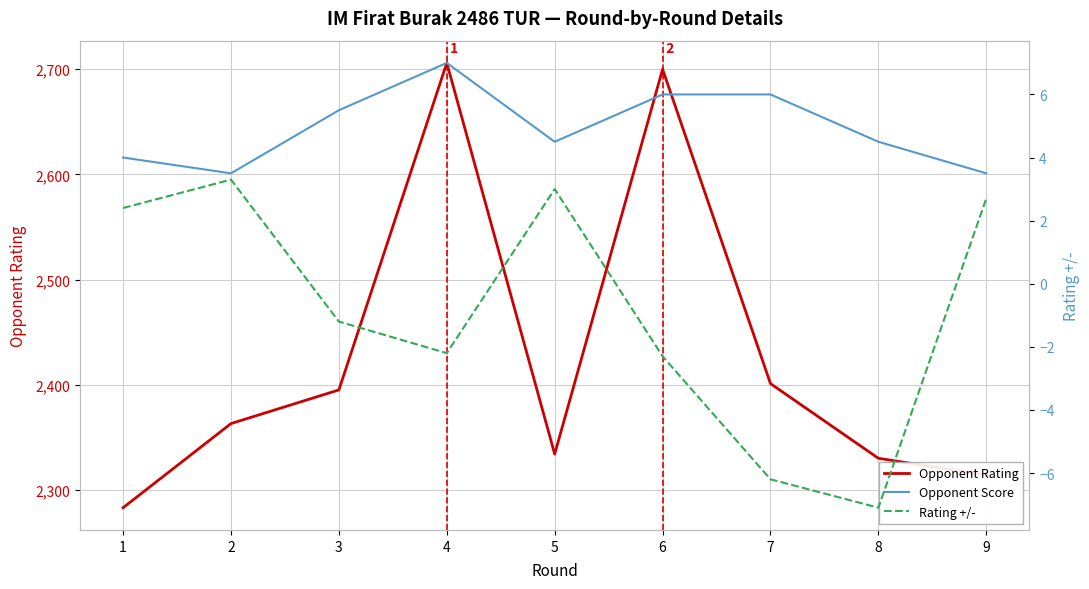

Count the number of categories in the chart.

9